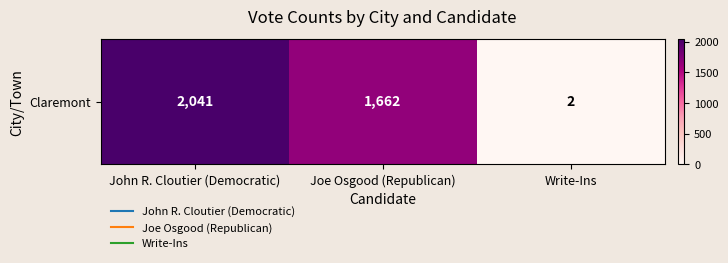

Which category has the lowest value across all series?

Write-Ins